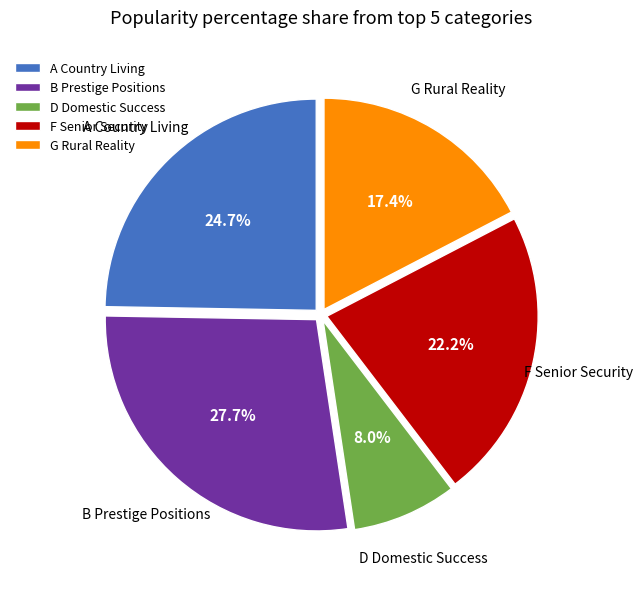

To the nearest percent, what portion does G Rural Reality represent?

17%